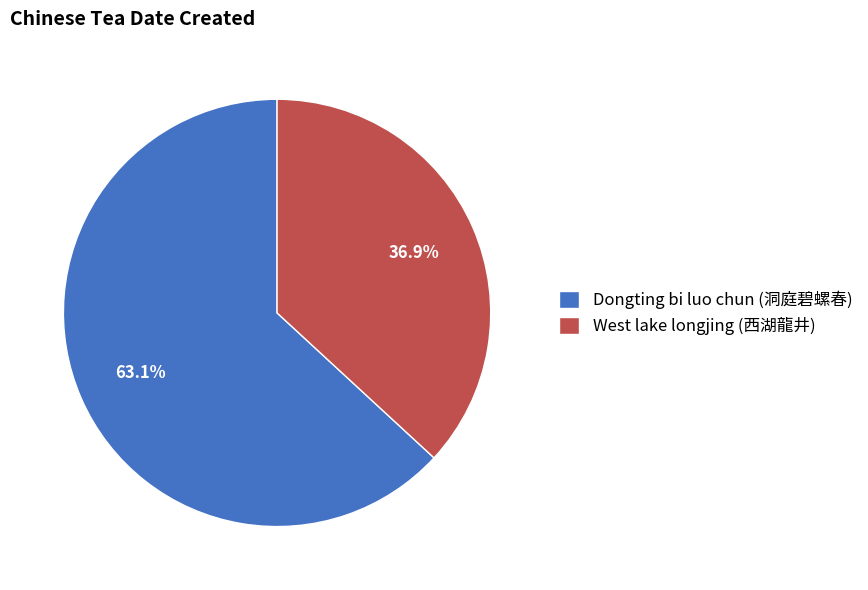

True or false: Dongting bi luo chun (洞庭碧螺春) accounts for 70% of the total.

False